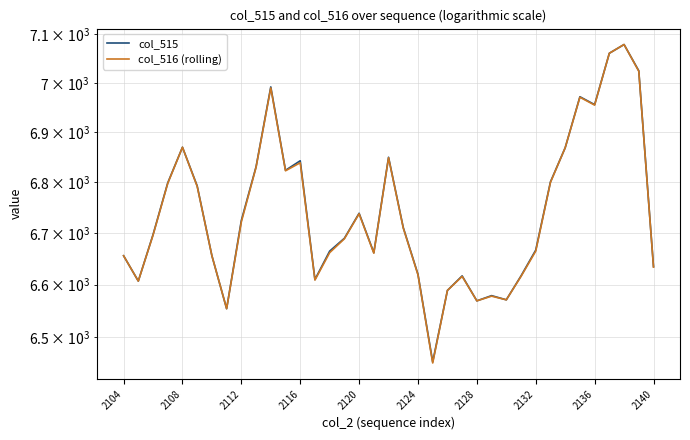

What position from the left is 2116?

4